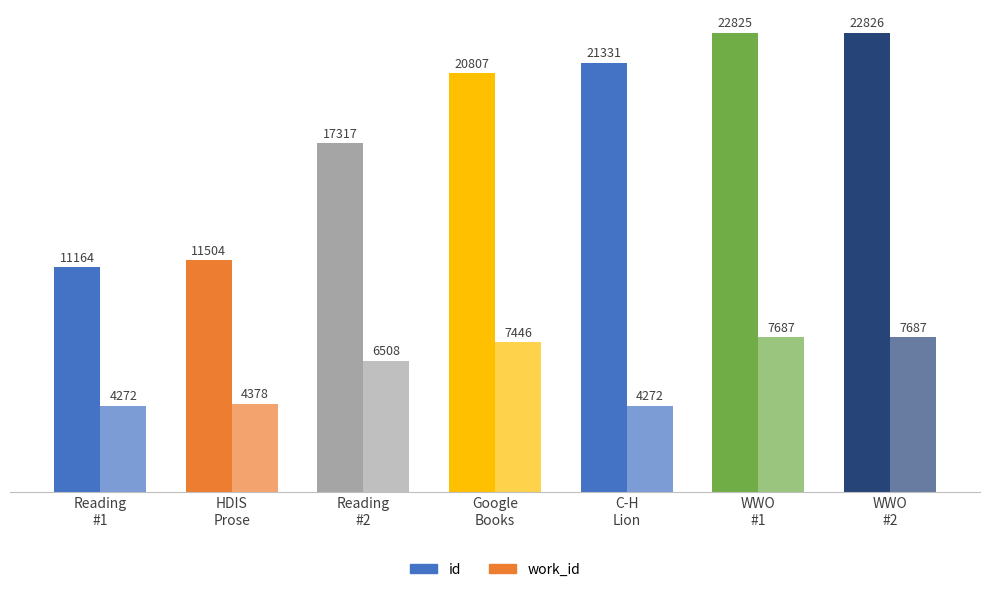

How many series are shown in this chart?

2